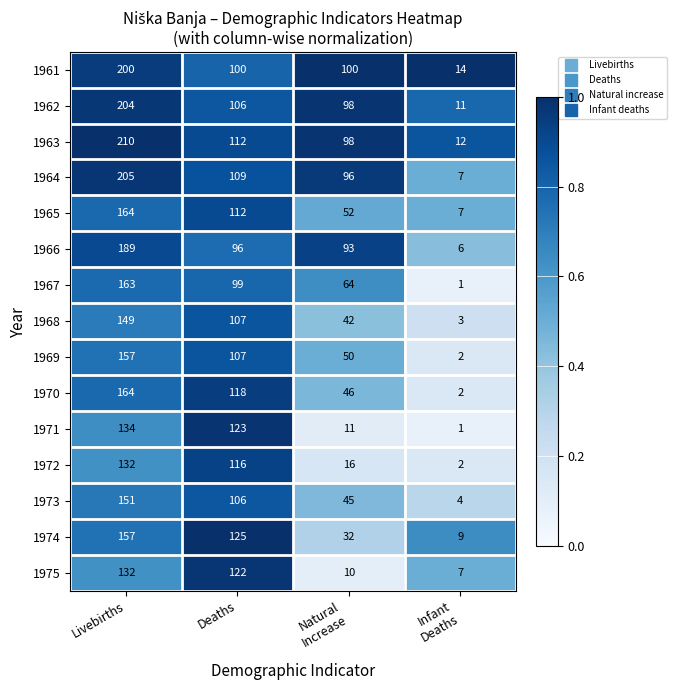

True or false: 1961 has a value of 200 at Livebirths.

True